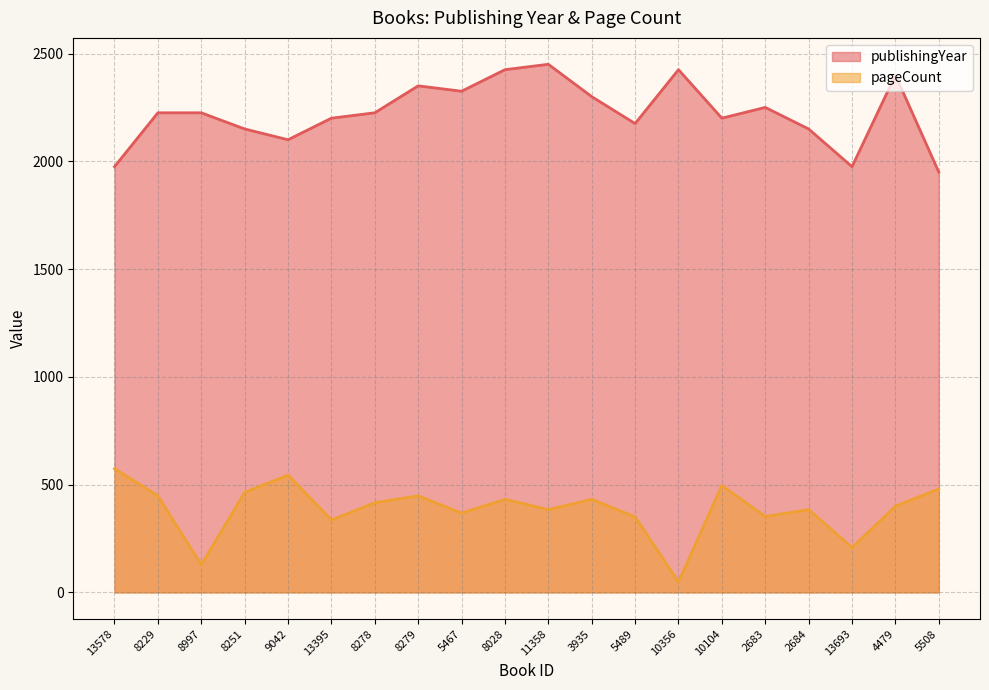

Reading left to right, what are all the values shown in this chart?

publishingYear: 1975	2225	2225	2150	2100	2200	2225	2350	2325	2425	2450	2300	2175	2425	2200	2250	2150	1975	2400	1950
pageCount: 574	448	128	464	544	336	416	448	368	432	384	432	350	48	496	352	384	208	400	480